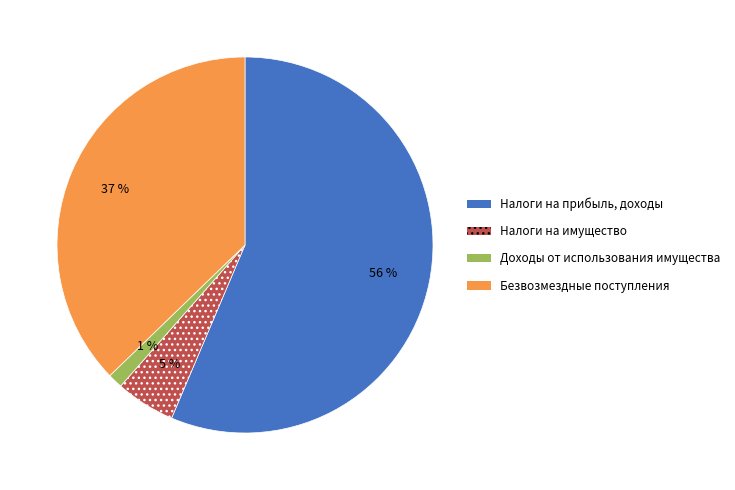

Does any single category account for the majority?

Yes